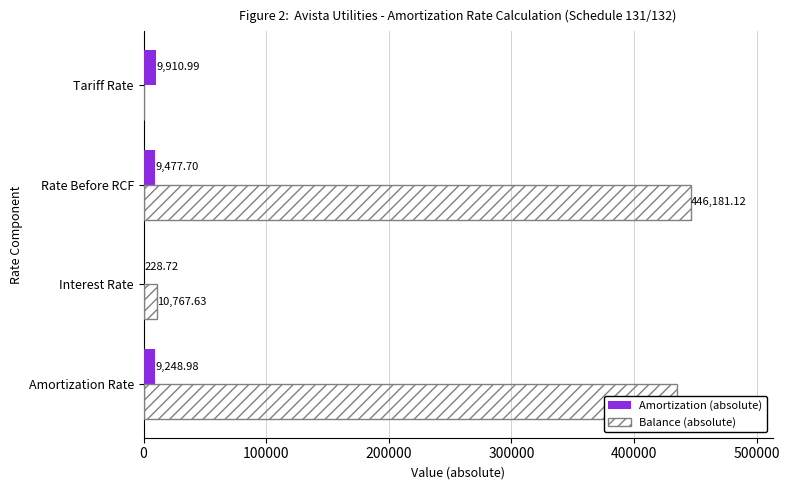

What is the total value across all series at Amortization Rate?

444662.5